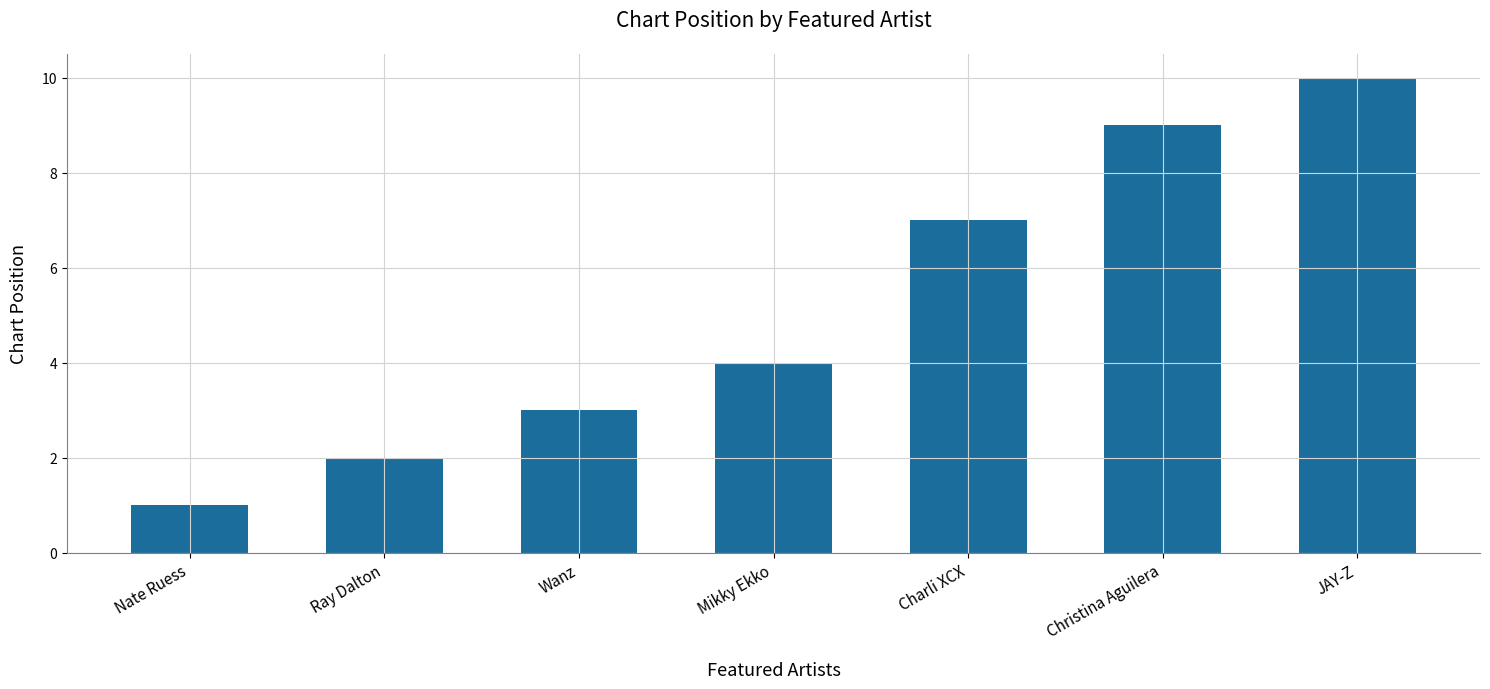

Is it true that the value at Ray Dalton is 2?

True